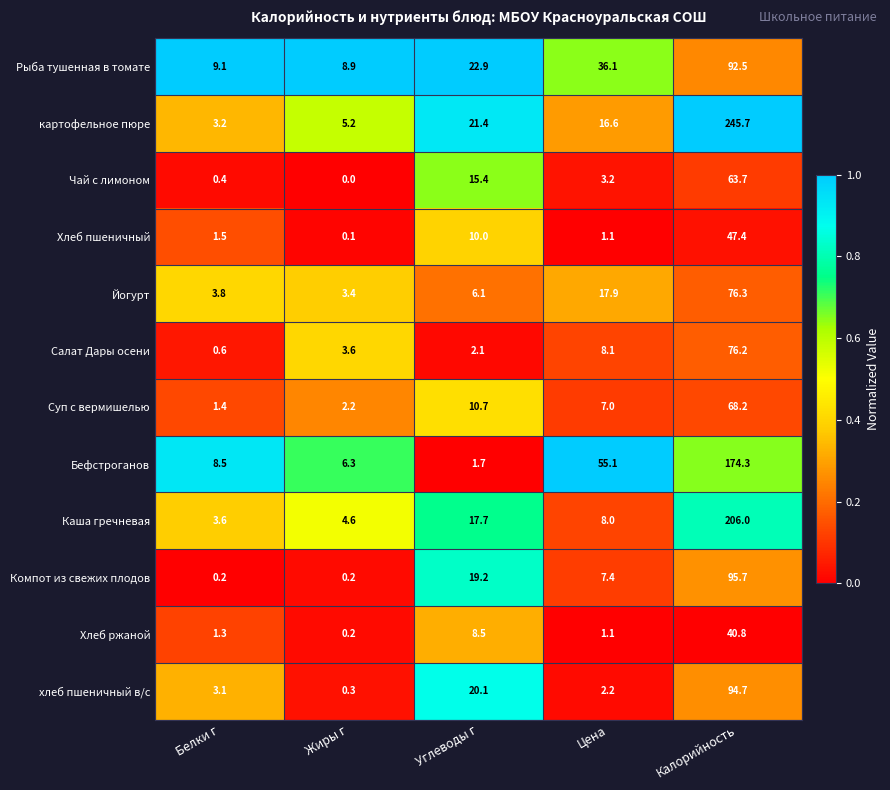

Is it true that Салат Дары осени equals 5.8 at Жиры г?

False